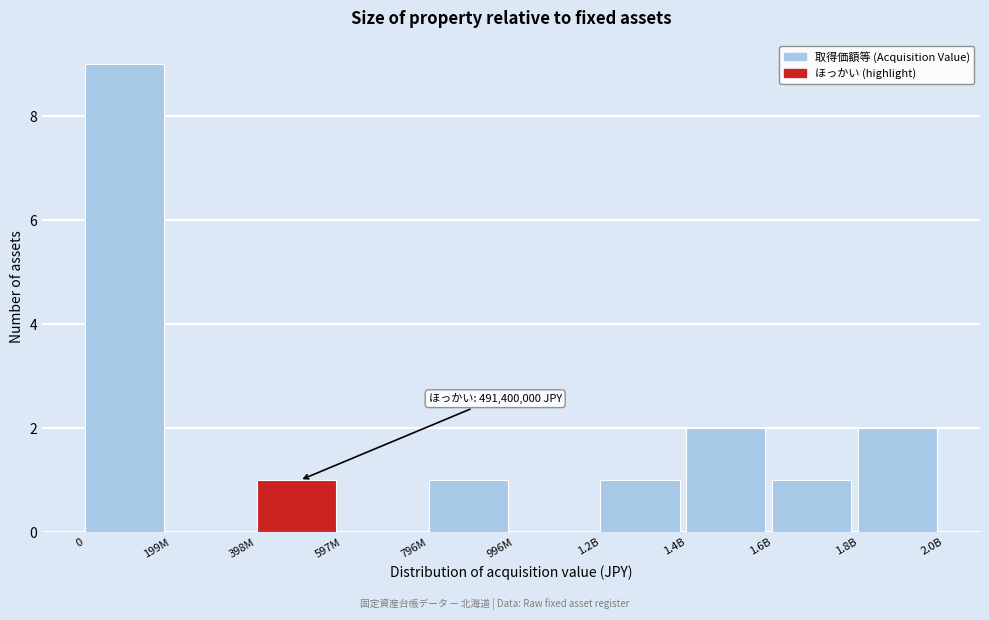

Reading left to right, extract all data points from this chart.

0=9	199M=0	398M=1	597M=0	796M=1	996M=0	1.2B=1	1.4B=2	1.6B=1	1.8B=2